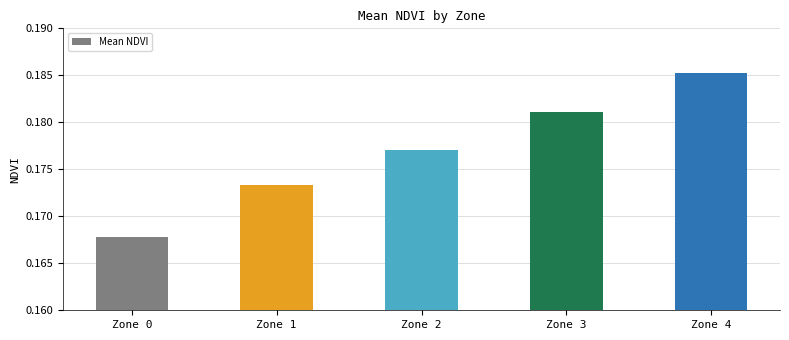

List the labels in order of value, smallest first.

Zone 0, Zone 1, Zone 2, Zone 3, Zone 4